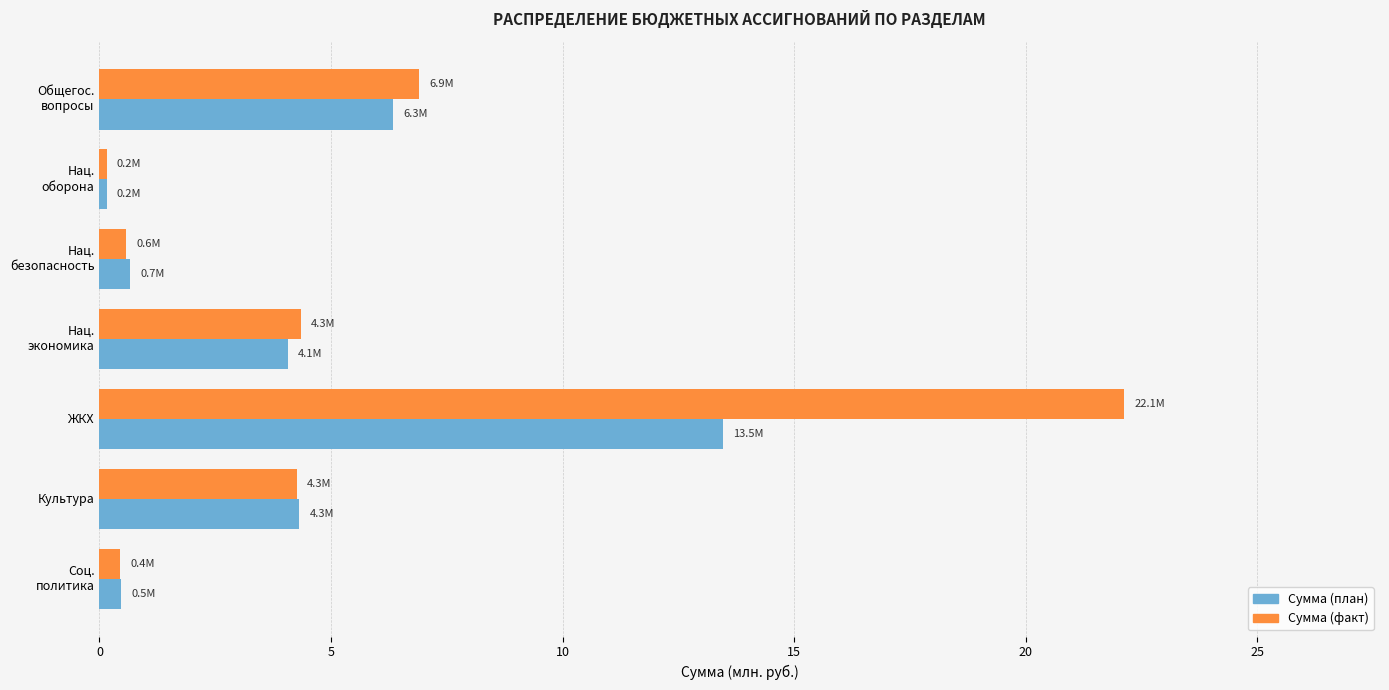

Which series changed the most between ЖКХ and Культура?

Сумма (факт)